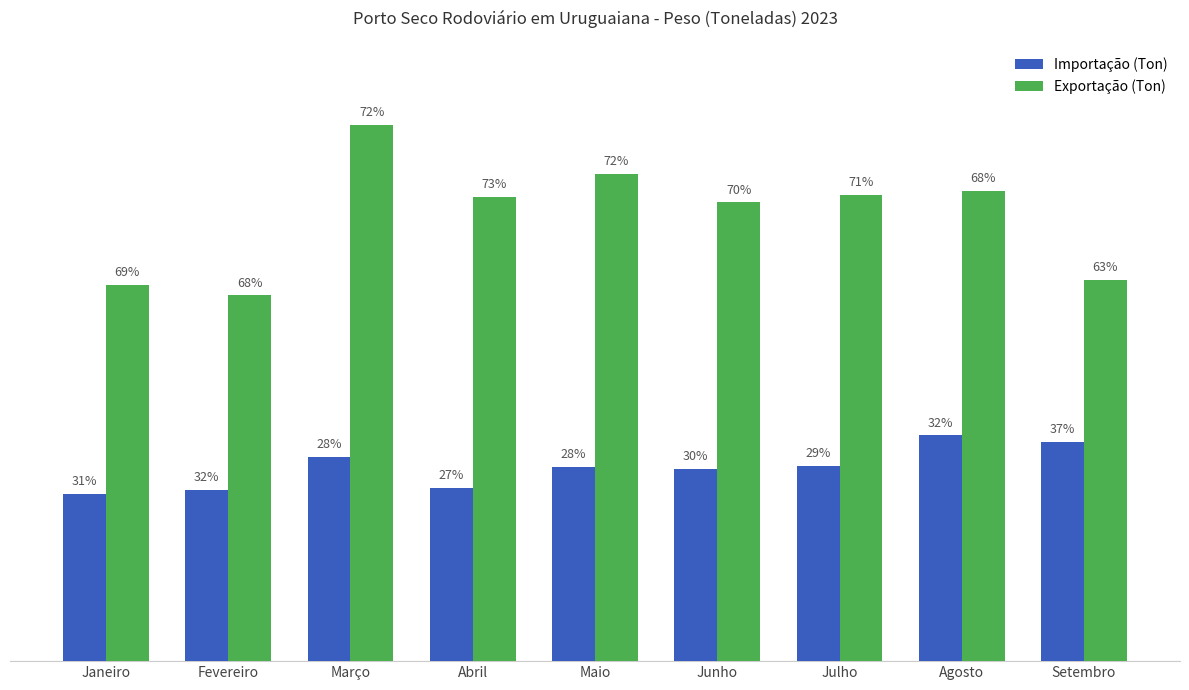

What is the spread (max minus min) of values at Maio?

100608